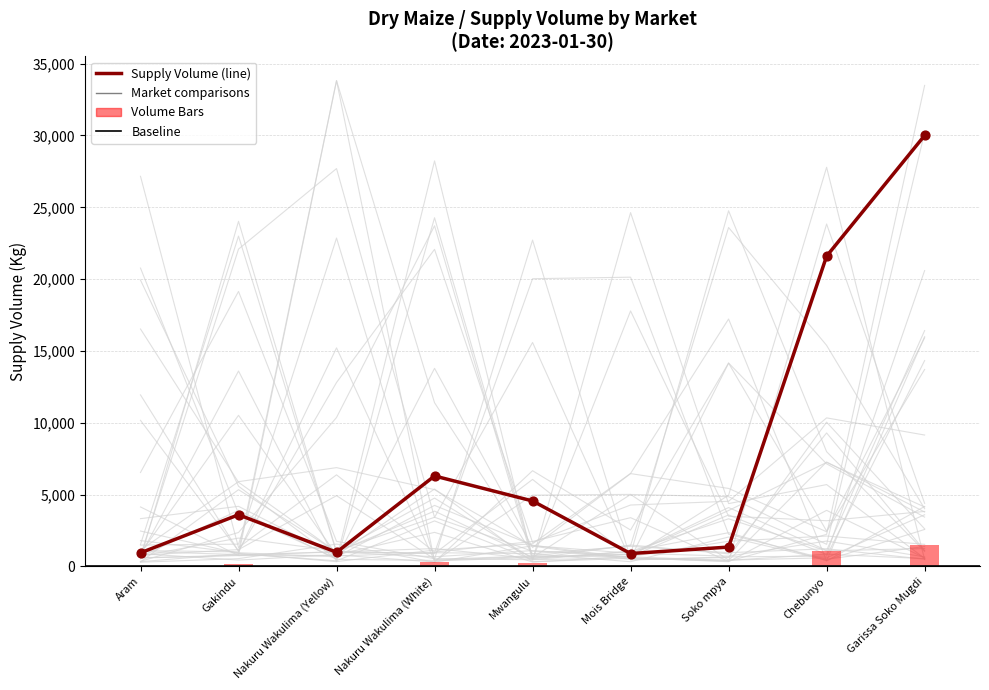

Which has a higher value, Aram or Chebunyo?

Chebunyo